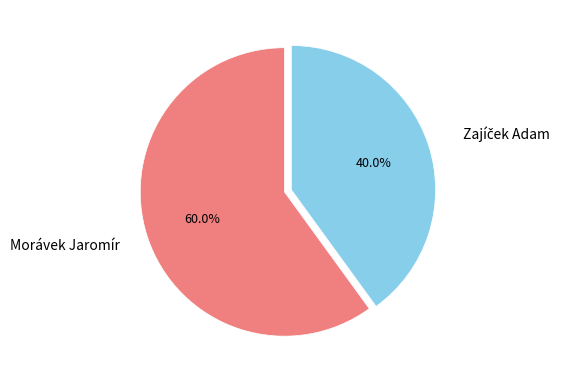

Does any single category account for the majority?

Yes